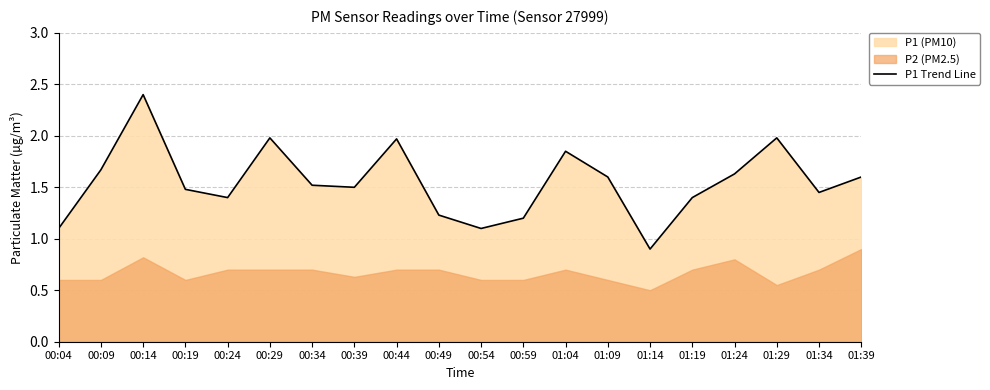

How many interior local peaks (higher than both neighbors) does the data have?

5